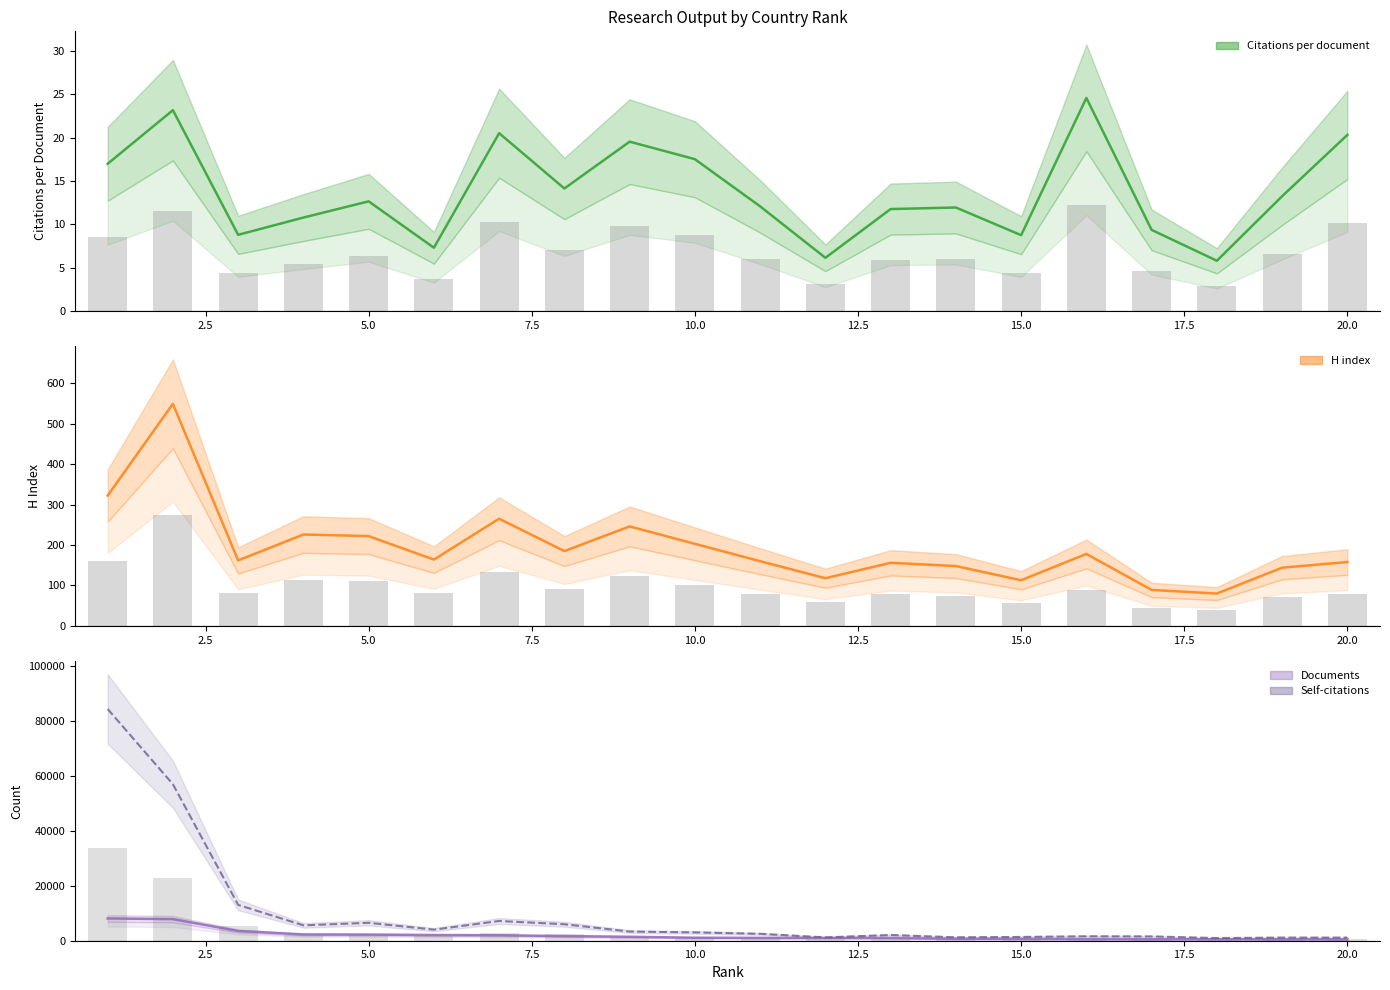

What value does the H index series have at 10?

203.0